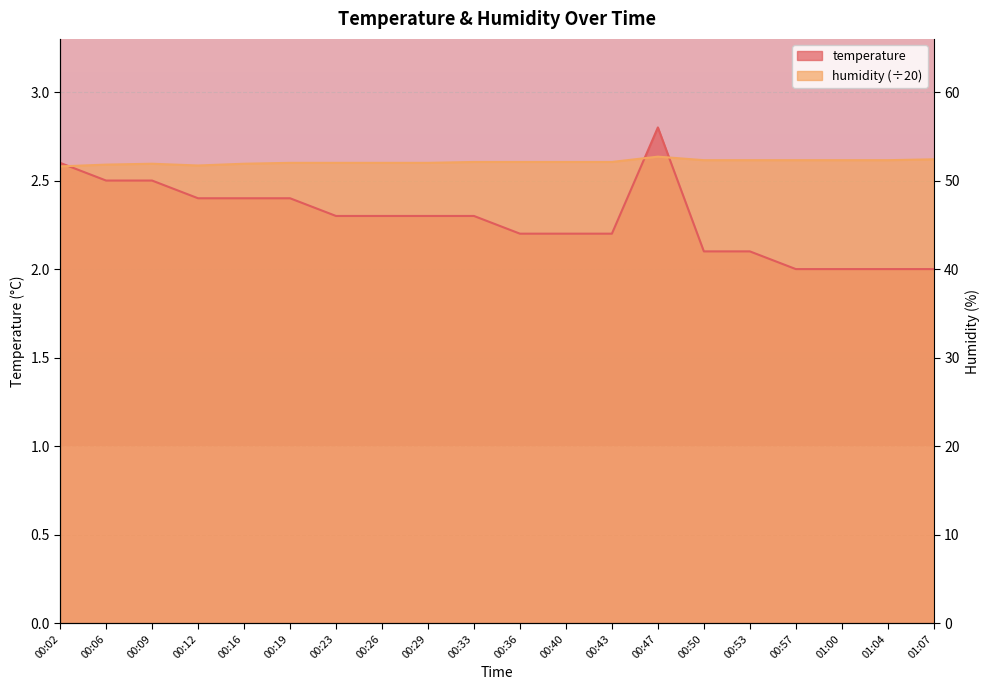

What is the maximum value for humidity?

2.6